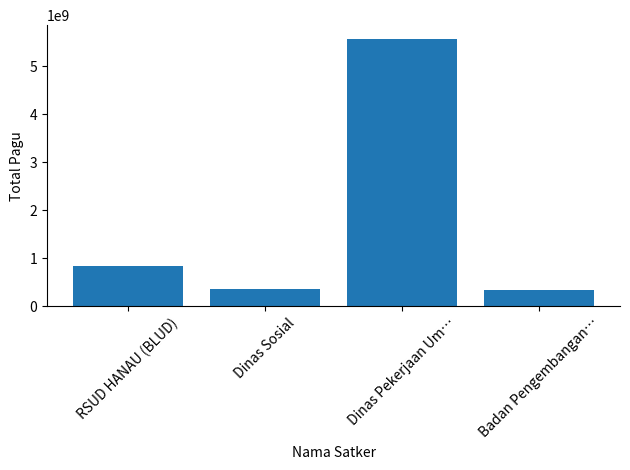

What is the ratio of the value at Dinas Sosial to the value at RSUD HANAU (BLUD)?

0.4